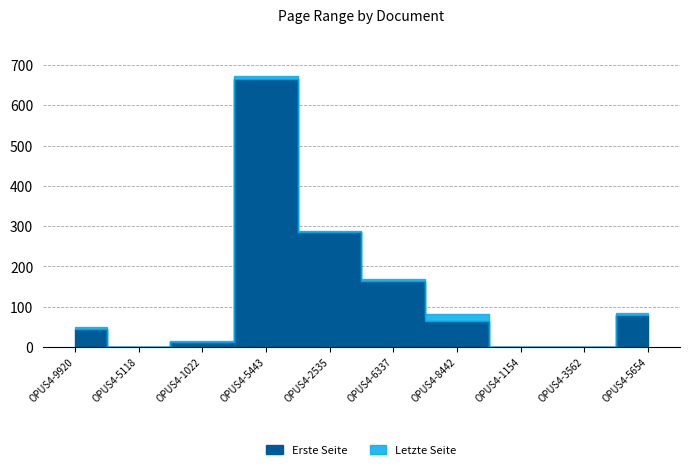

Which series has the largest total across all categories?

Letzte Seite